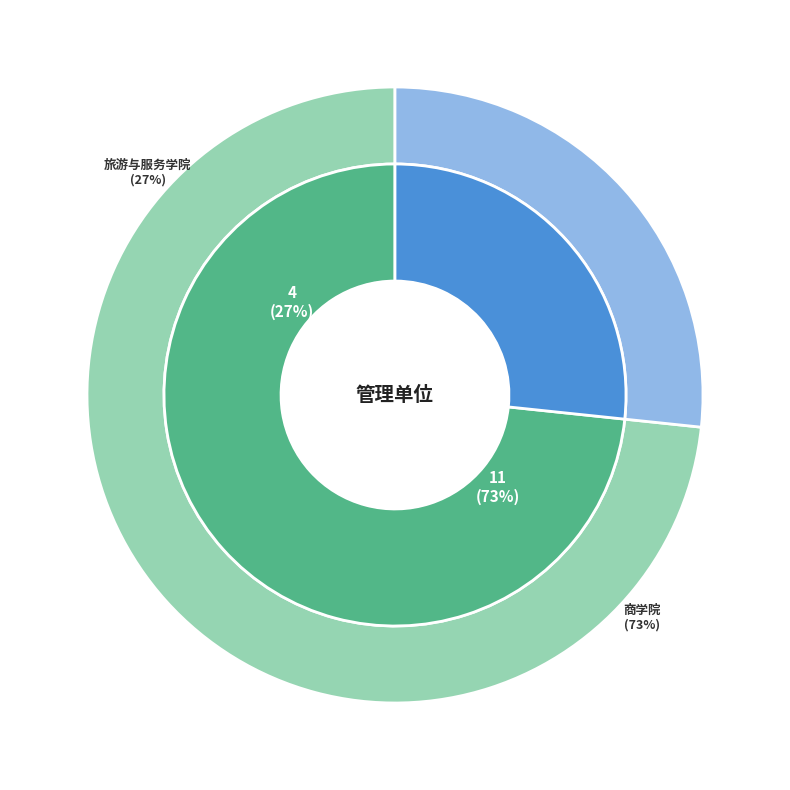

Is it true that 商学院 is 67% of the pie?

False